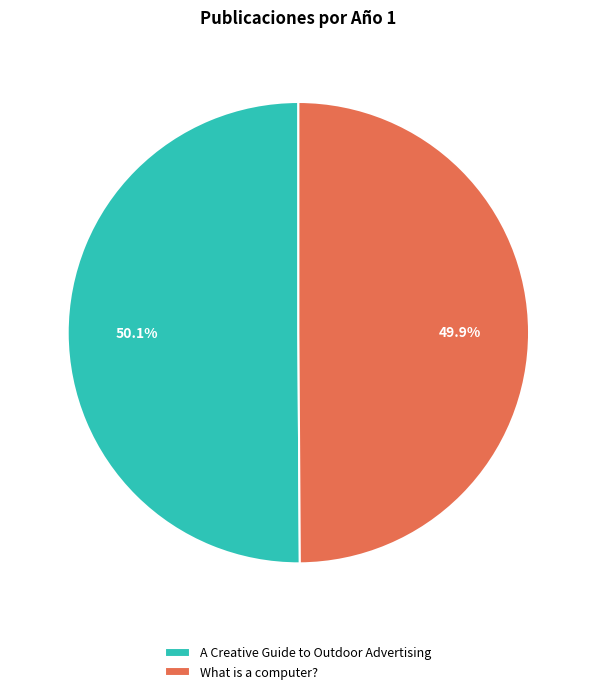

To the nearest percent, what percentage of the pie is A Creative Guide to Outdoor Advertising?

50%